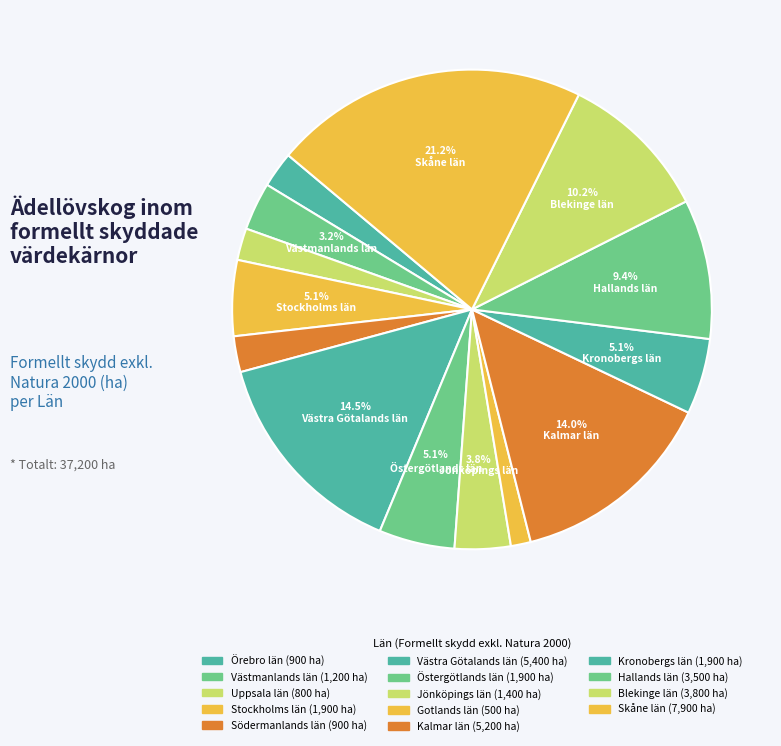

To the nearest percent, what is the difference between the largest and smallest slice percentages?

20%